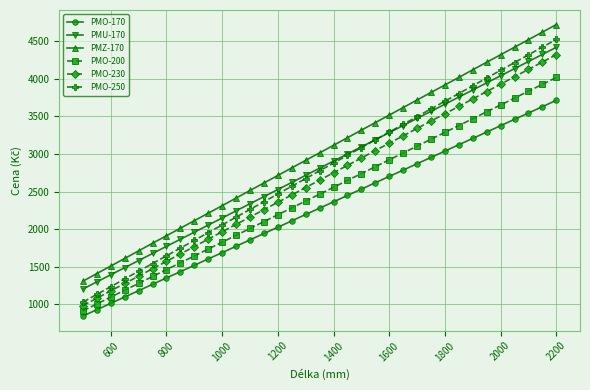

True or false: PMO-170 and PMU-170 intersect in this chart.

False